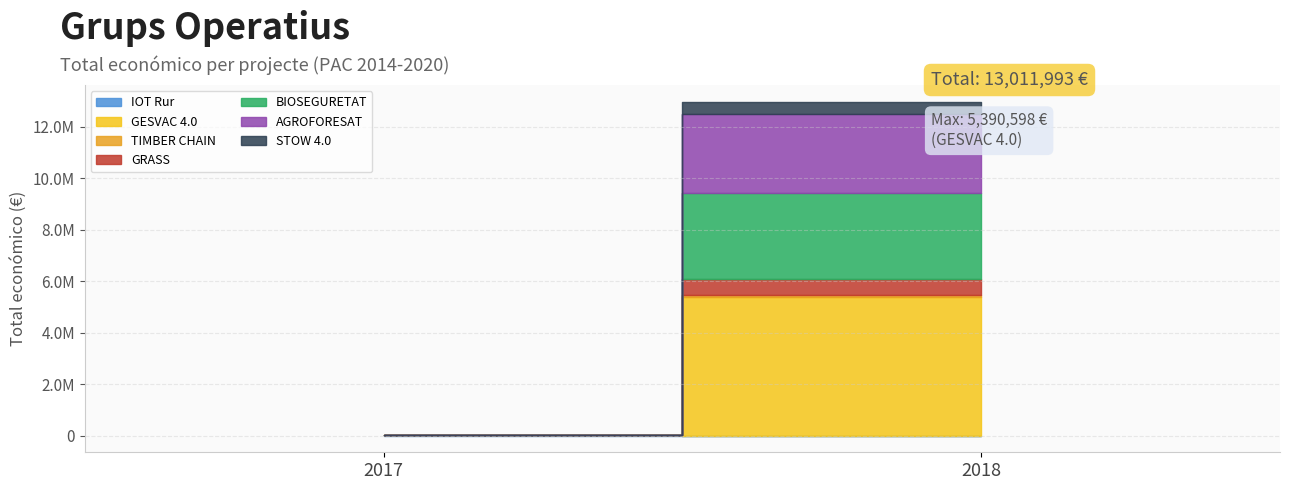

What is the difference between the second highest and minimum values?

3308954